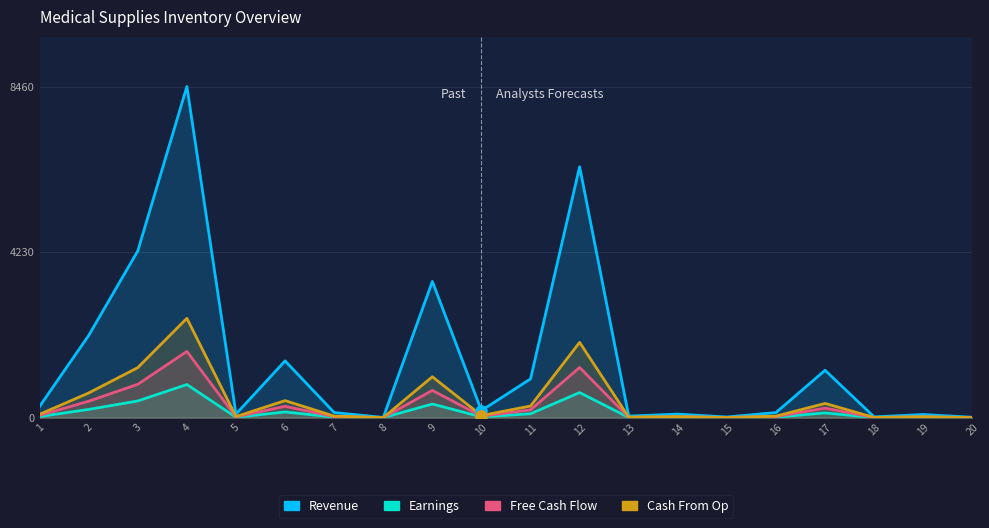

What is the value of the Cash From Op point at the 11th from the left?

297